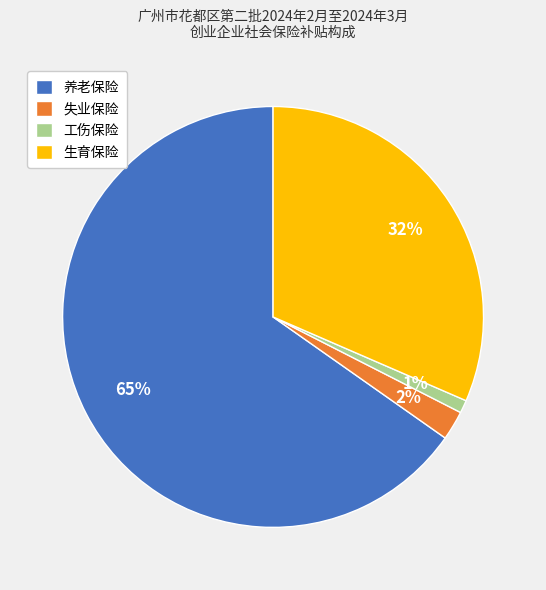

Which category has the biggest portion of the pie?

养老保险